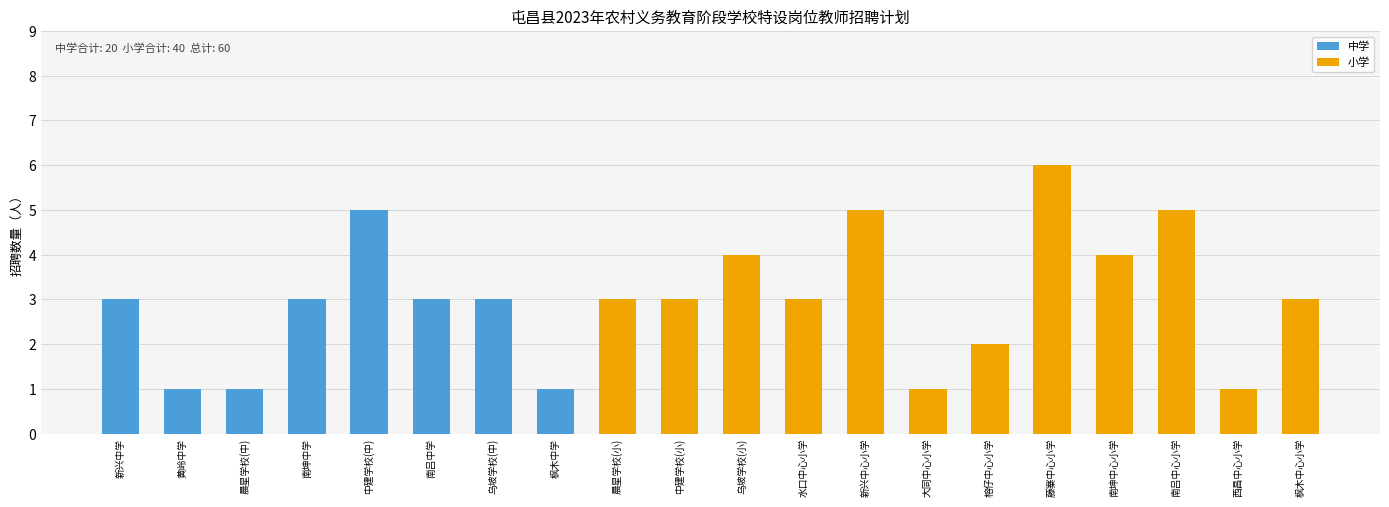

At which category is the sum across all series the highest?

藤寨中心小学